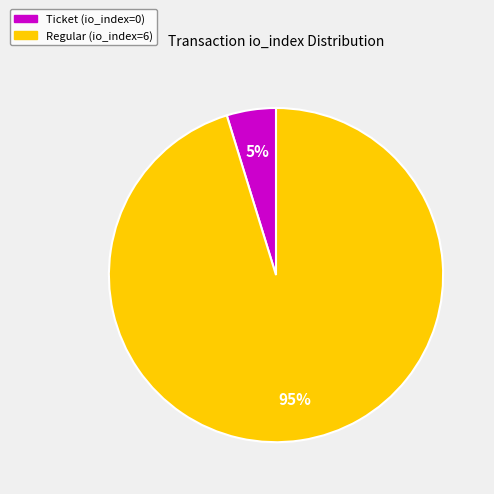

Which has a higher value, Ticket (io_index=0) or Regular (io_index=6)?

Regular (io_index=6)